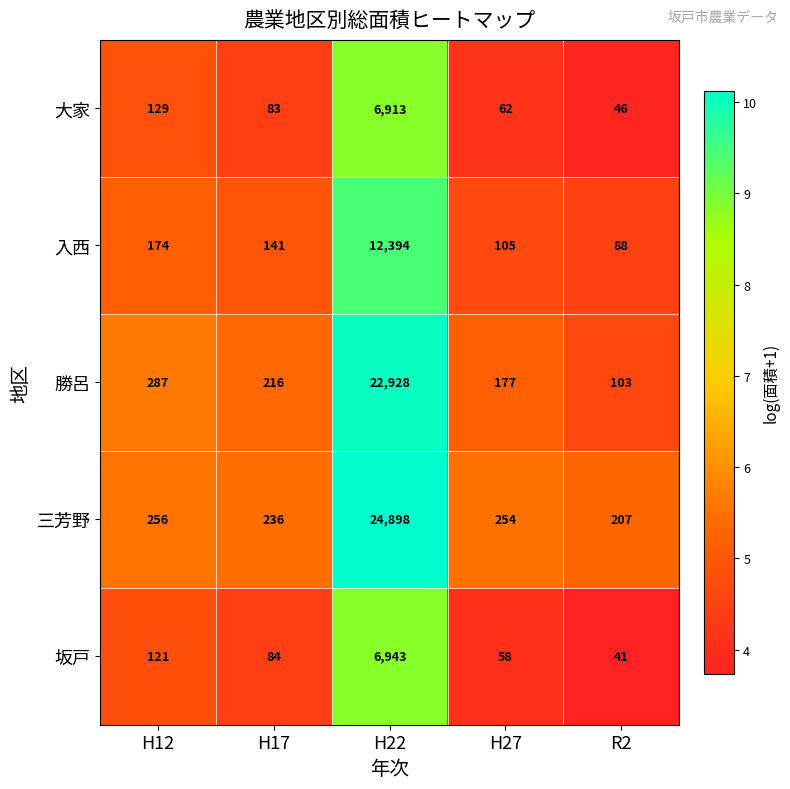

Count the number of data series in this chart.

5